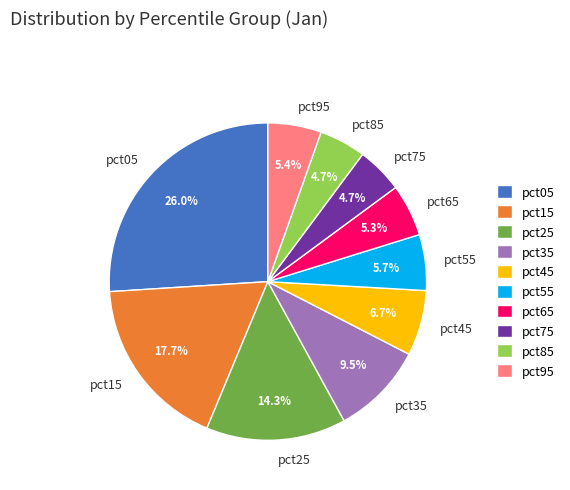

To the nearest percent, what percentage of the pie is pct75?

5%